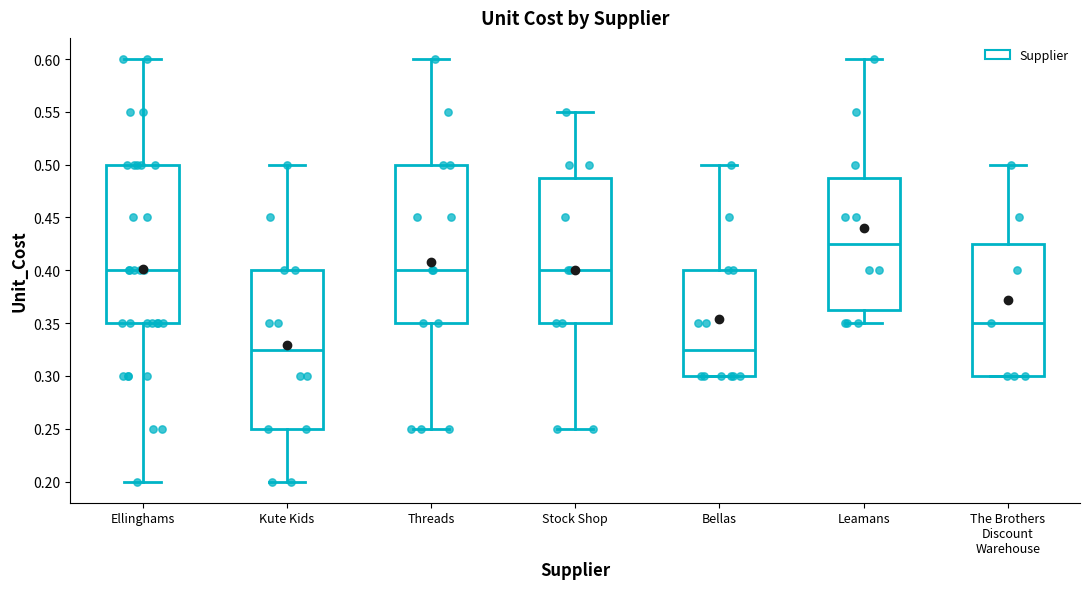

Reading left to right, read every box against the y-axis: the position of its median line, the range the box covers, and the ends of its whiskers. The values are not printed on the chart, so give them approximately, as read against the axis.

Ellinghams: median 0.400, box 0.350 to 0.500, whiskers 0.200 to 0.600
Kute Kids: median 0.325, box 0.250 to 0.400, whiskers 0.200 to 0.500
Threads: median 0.400, box 0.350 to 0.500, whiskers 0.250 to 0.600
Stock Shop: median 0.400, box 0.350 to 0.490, whiskers 0.250 to 0.550
Bellas: median 0.325, box 0.300 to 0.400, whiskers 0.300 to 0.500
Leamans: median 0.425, box 0.365 to 0.490, whiskers 0.350 to 0.600
The Brothers Discount Warehouse: median 0.350, box 0.300 to 0.425, whiskers 0.300 to 0.500